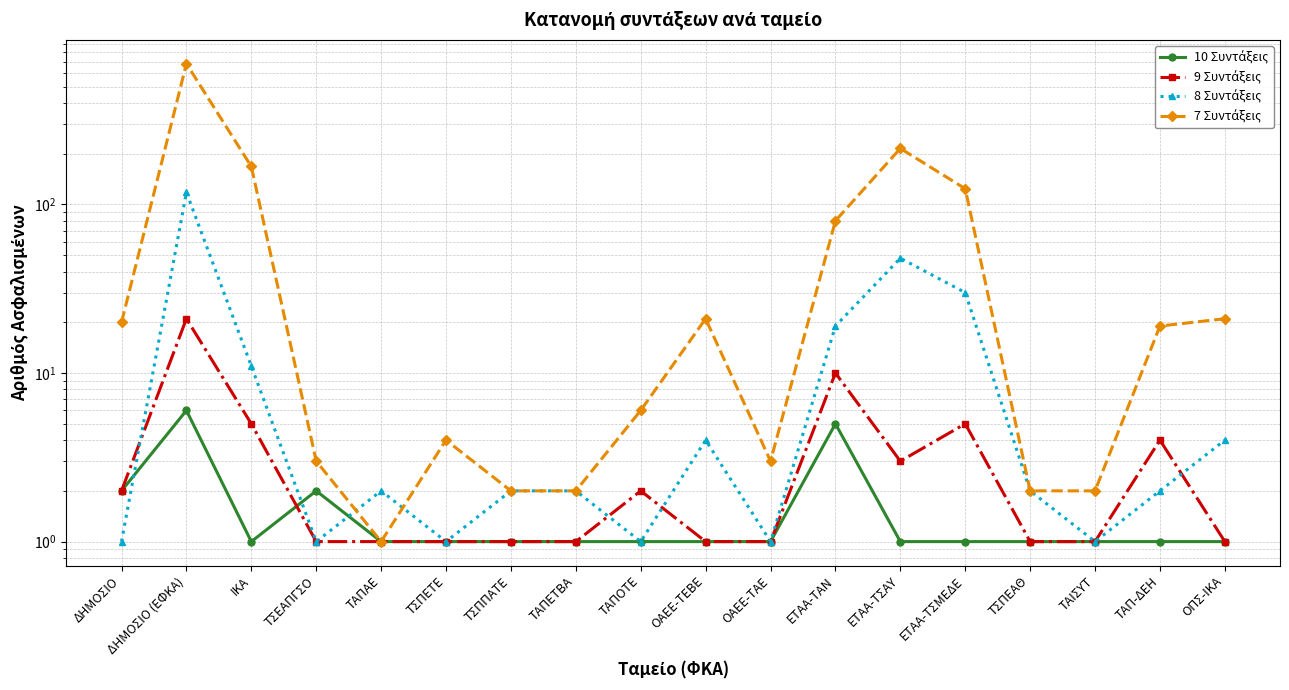

At which category does 8 Συντάξεις reach its first local peak?

ΔΗΜΟΣΙΟ (ΕΦΚΑ)